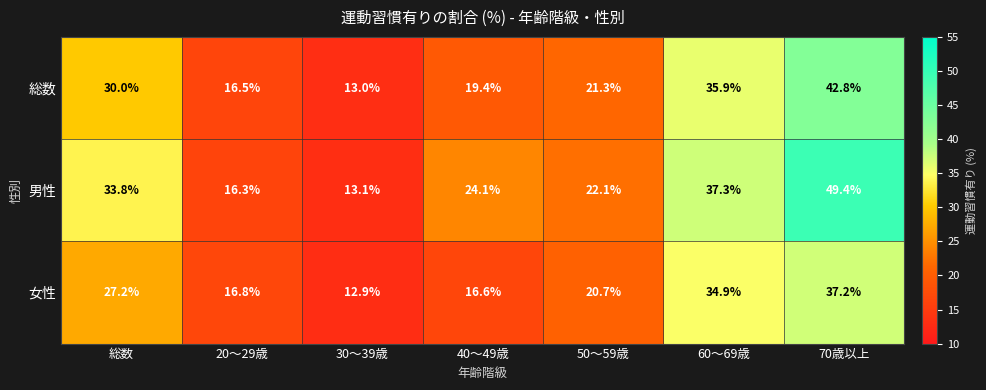

The 男性 series shows 27.2 at 20～29歳. True or false?

False